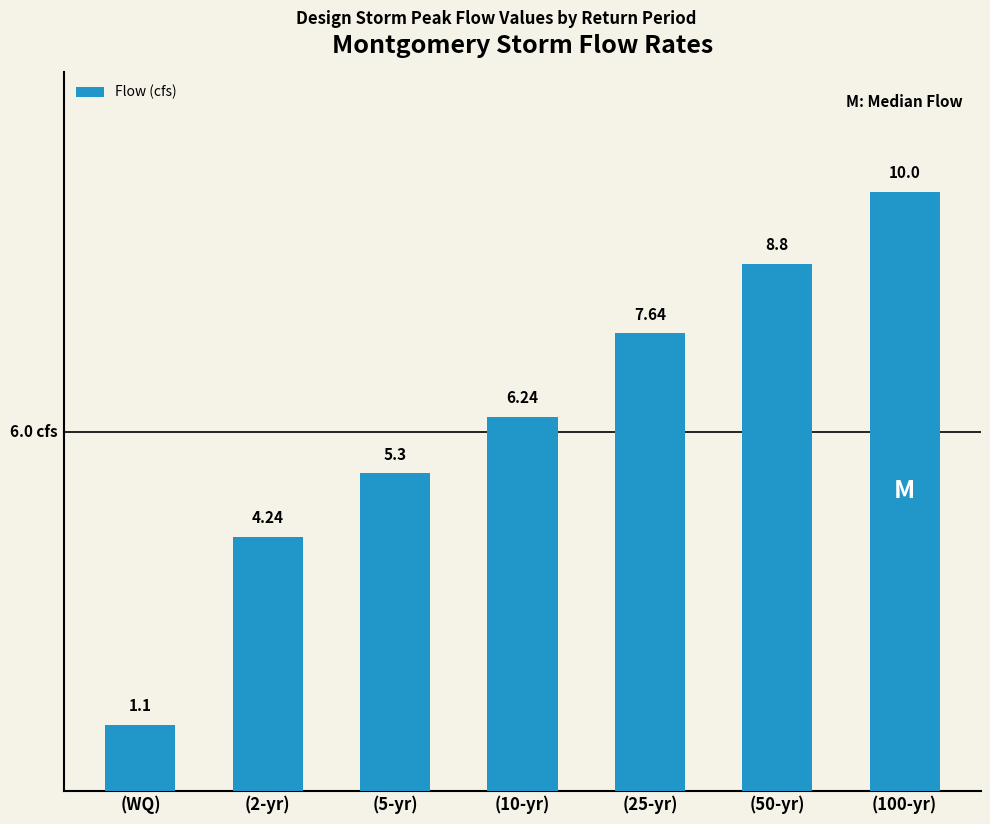

At which category does the chart reach its peak across all series?

(100-yr)